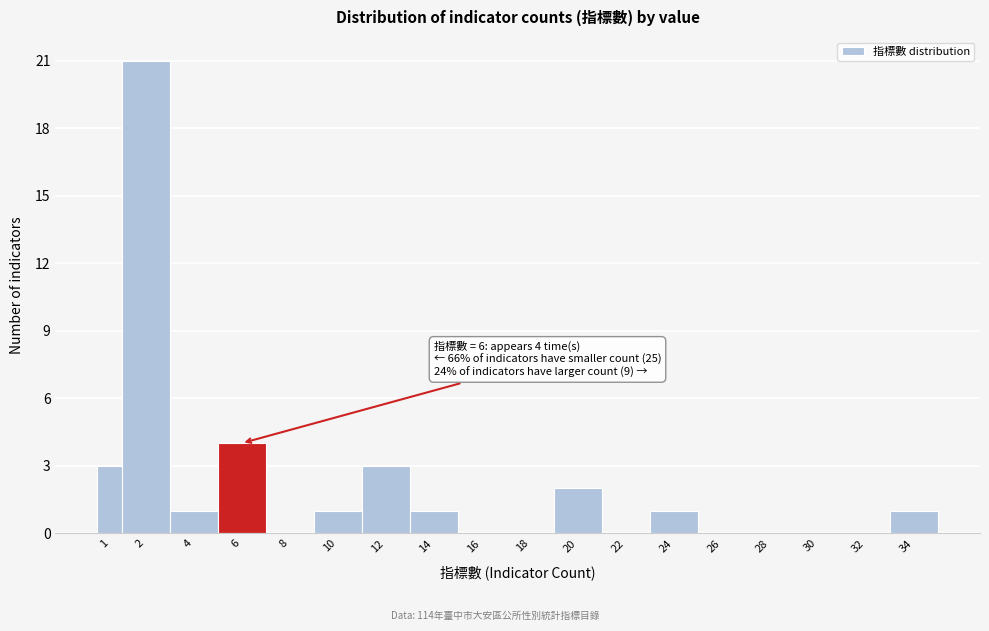

Reading left to right, extract all data points from this chart.

1=3	2=21	4=1	6=4	8=0	10=1	12=3	14=1	16=0	18=0	20=2	22=0	24=1	26=0	28=0	30=0	32=0	34=1